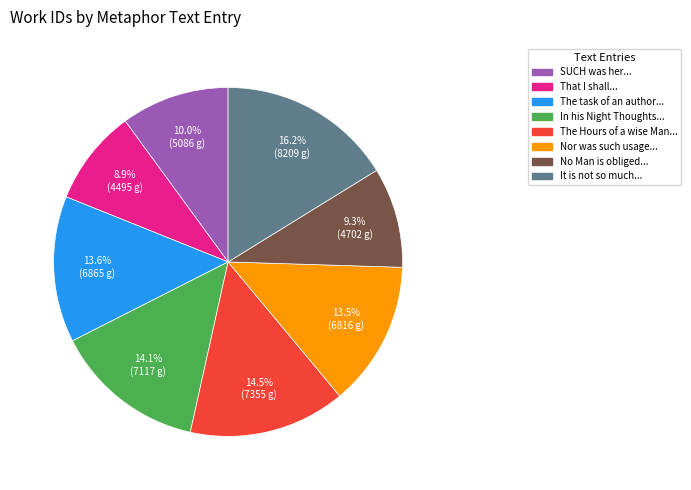

Is there a majority slice in this chart?

No